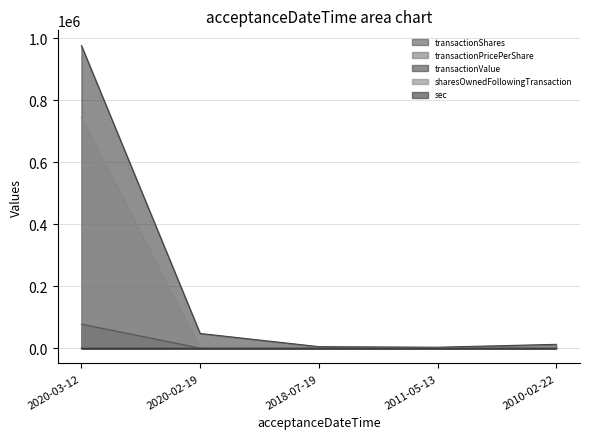

What is the difference between the maximum and second lowest values in the transactionShares series?

77800.0